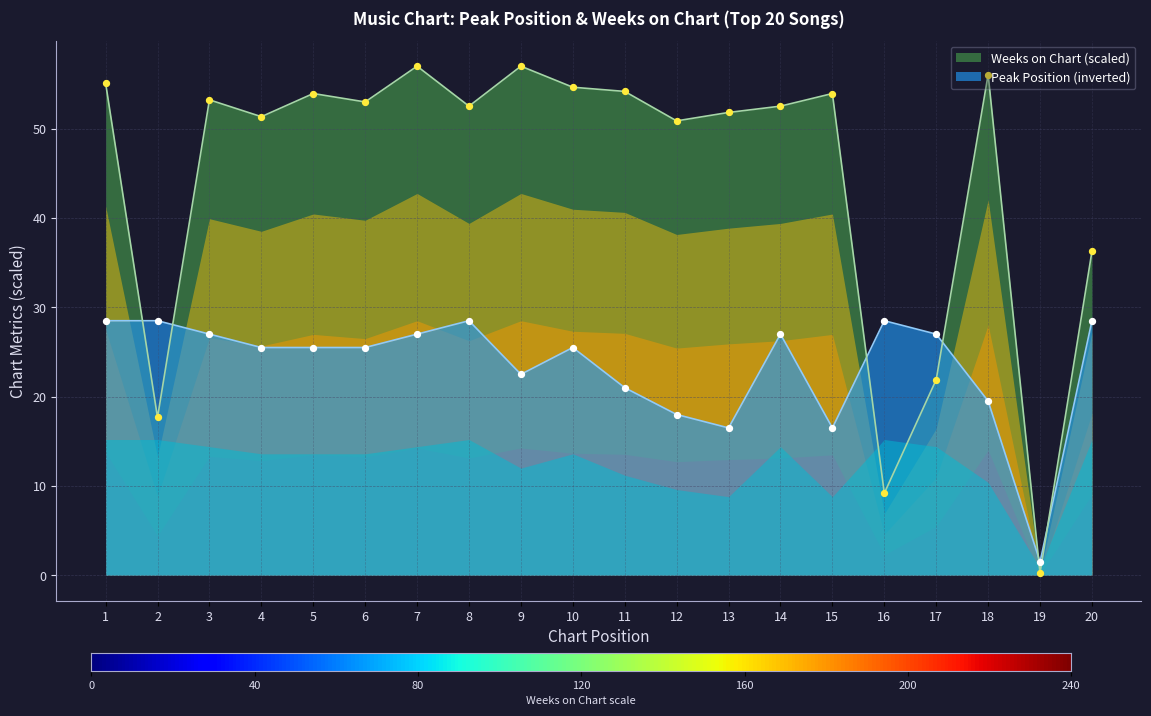

At which category is the sum across all series the highest?

7